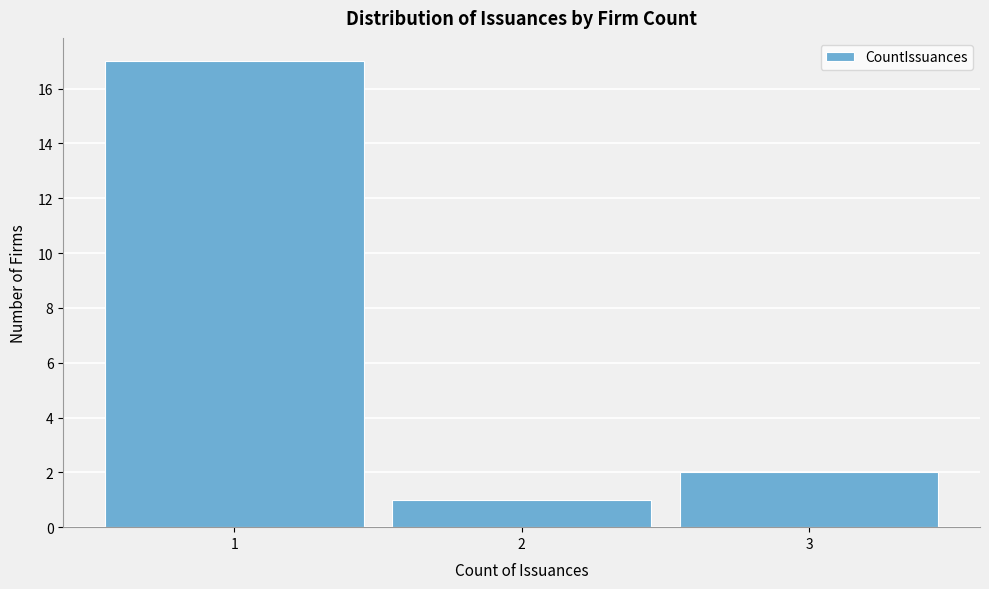

Which range on the x-axis has the tallest bar?

0.5 to 1.5